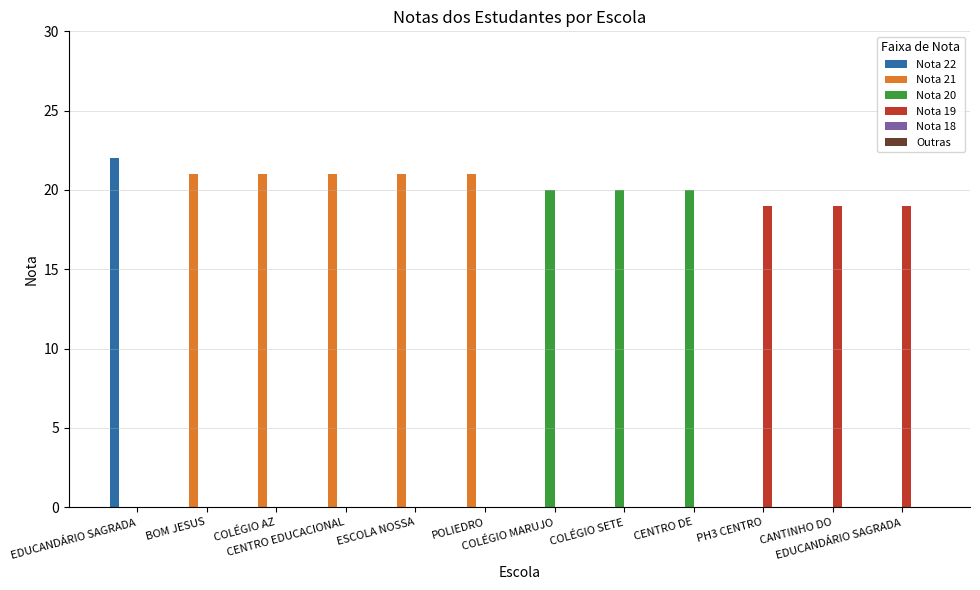

What is the label of the 5th bar from the right?

COLÉGIO SETE